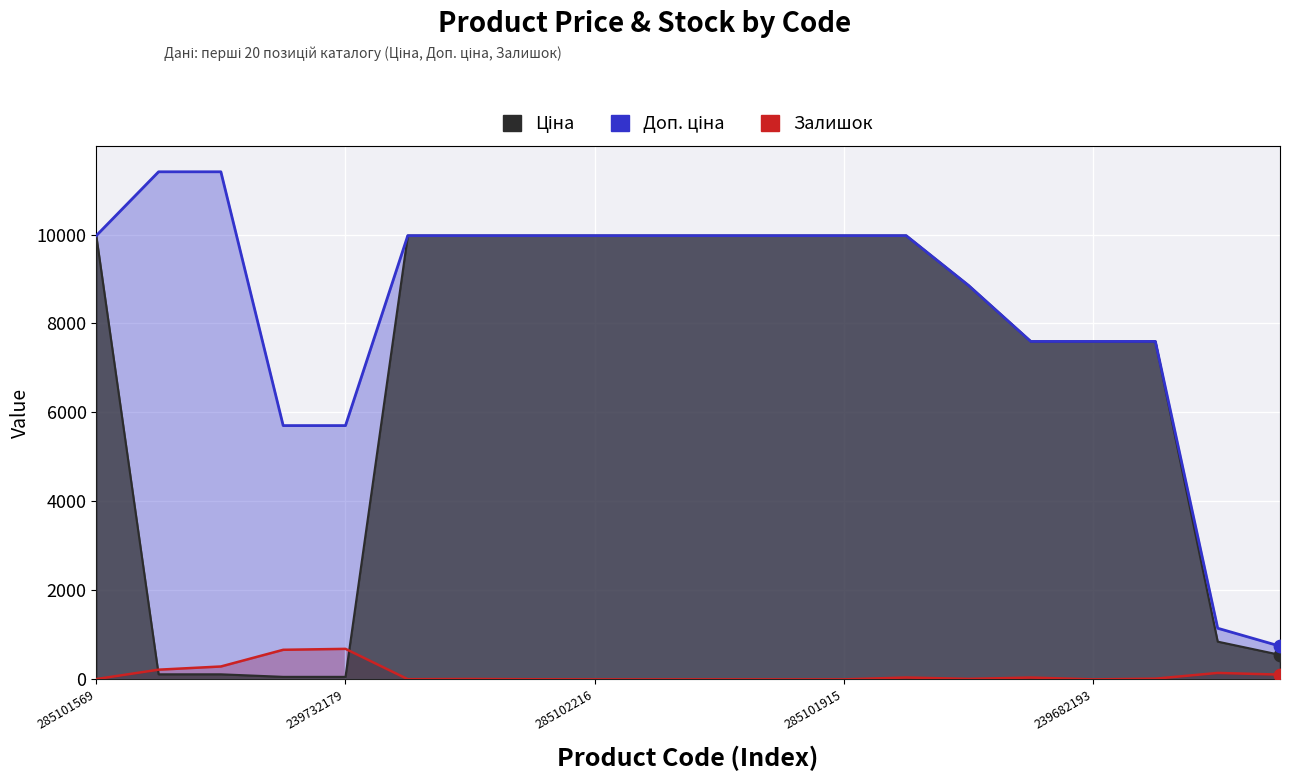

At which category is the sum across all series the highest?

13